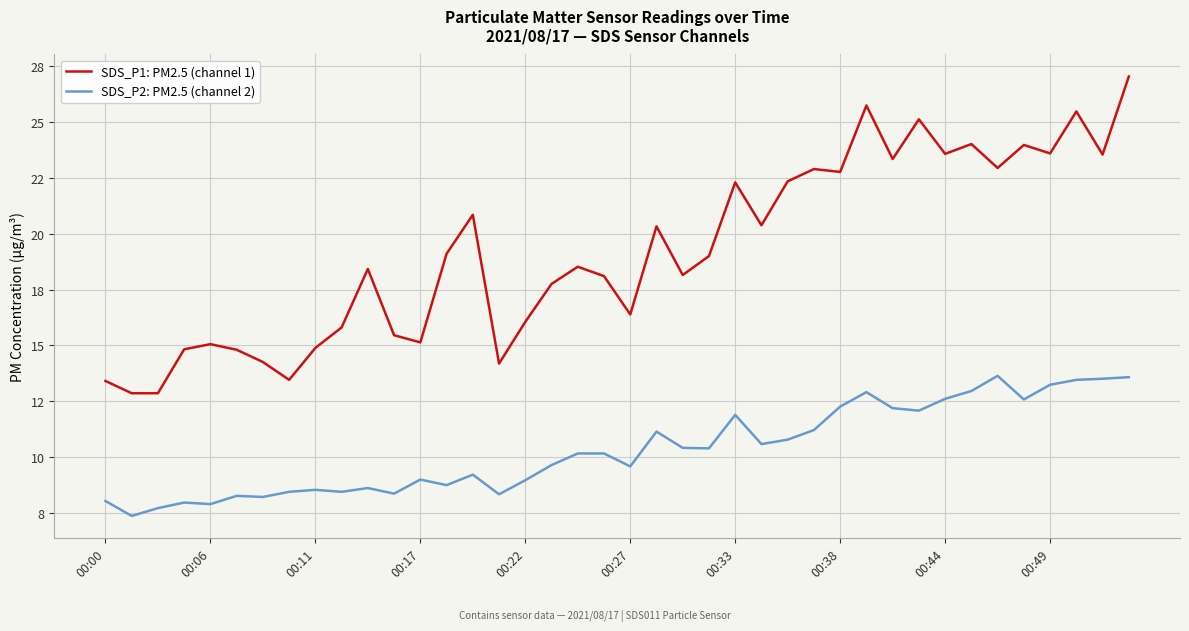

Rank the series by their maximum value, from highest to lowest.

SDS_P1: PM2.5 (channel 1), SDS_P2: PM2.5 (channel 2)